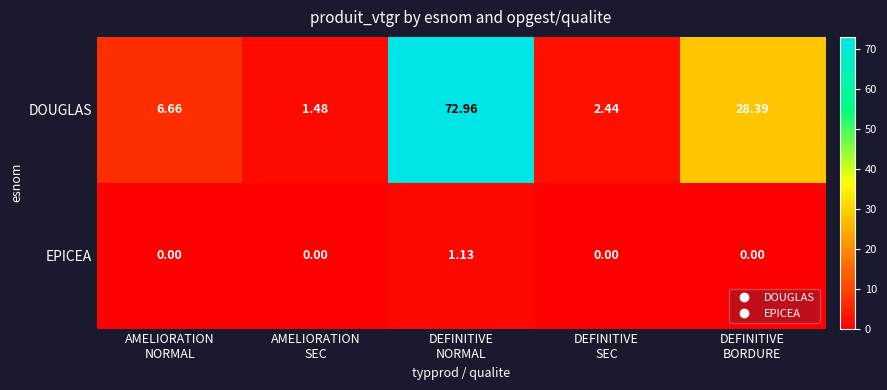

Rank the series by their maximum value, from highest to lowest.

DOUGLAS, EPICEA